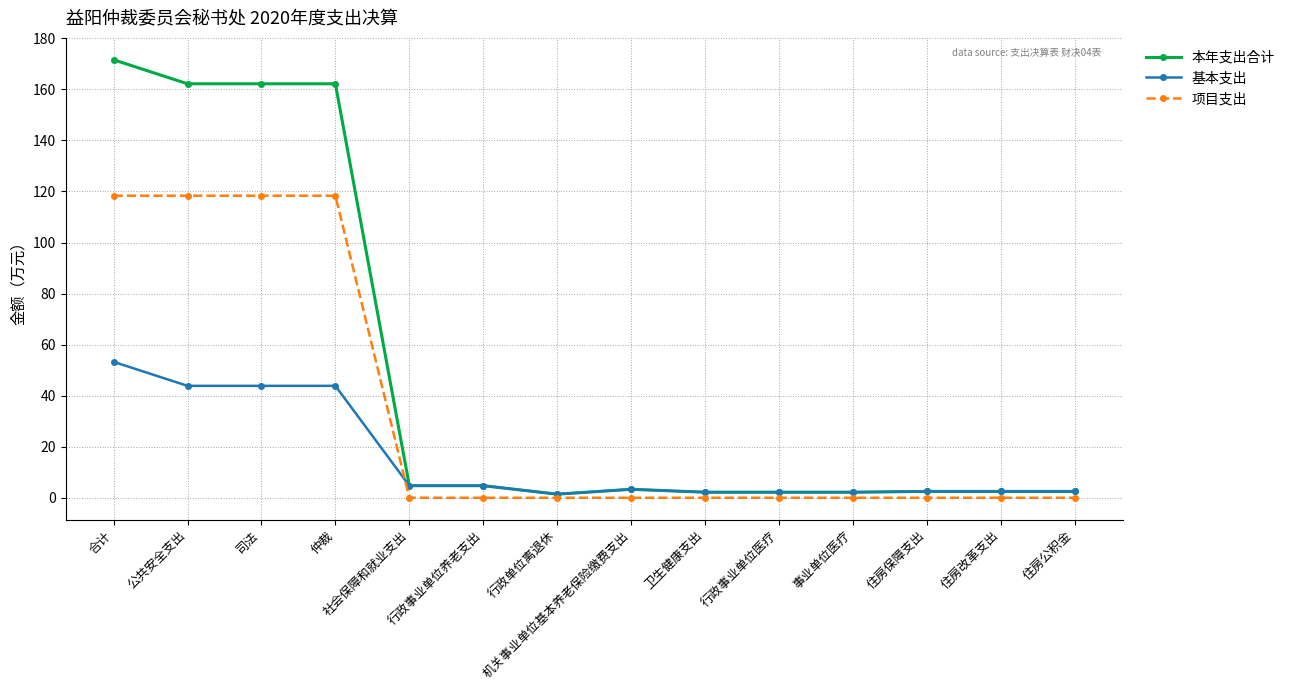

The 项目支出 series shows 0.0 at 住房保障支出. True or false?

True